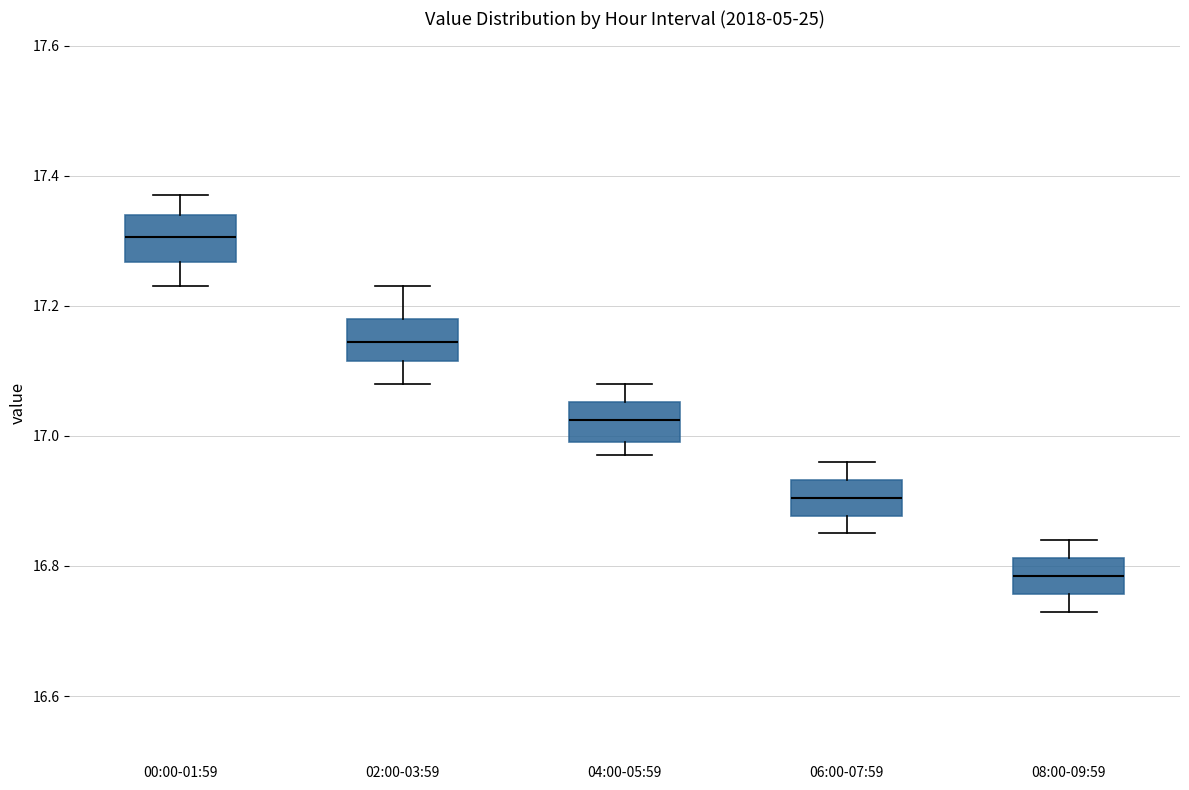

Where does the median line of the box for 04:00-05:59 sit on the y-axis? The values are not printed on the chart, so give them approximately, as read against the axis.

17.02